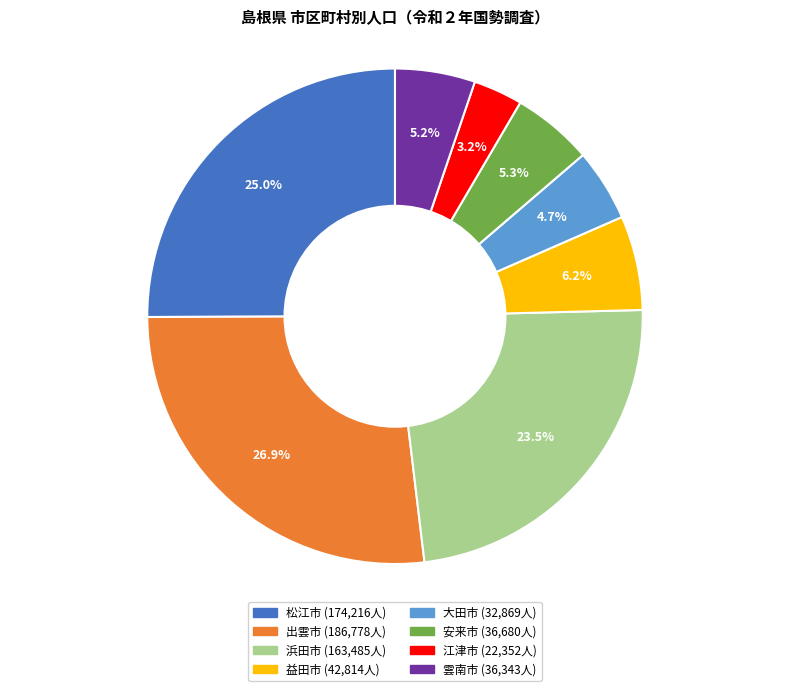

Is it true that 出雲市 is 21% of the pie?

False